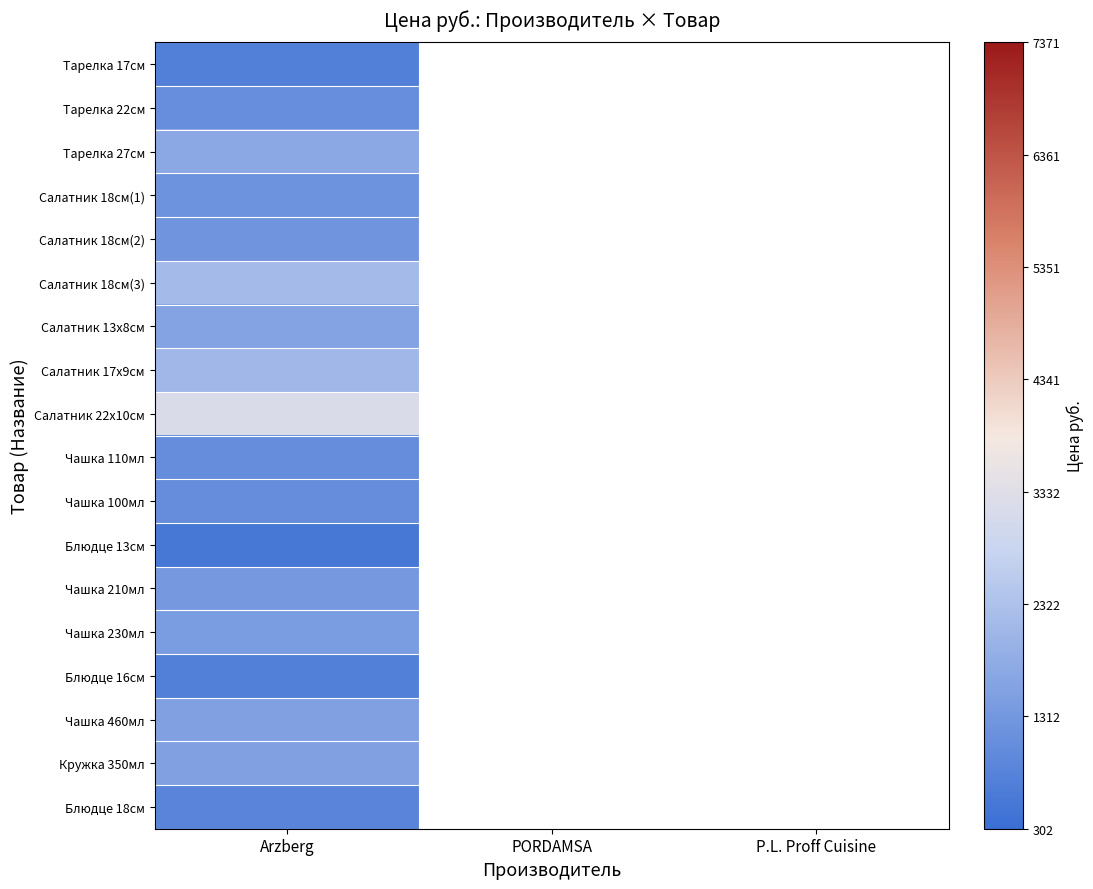

At which label does Салатник 18см(2) reach its minimum?

Arzberg